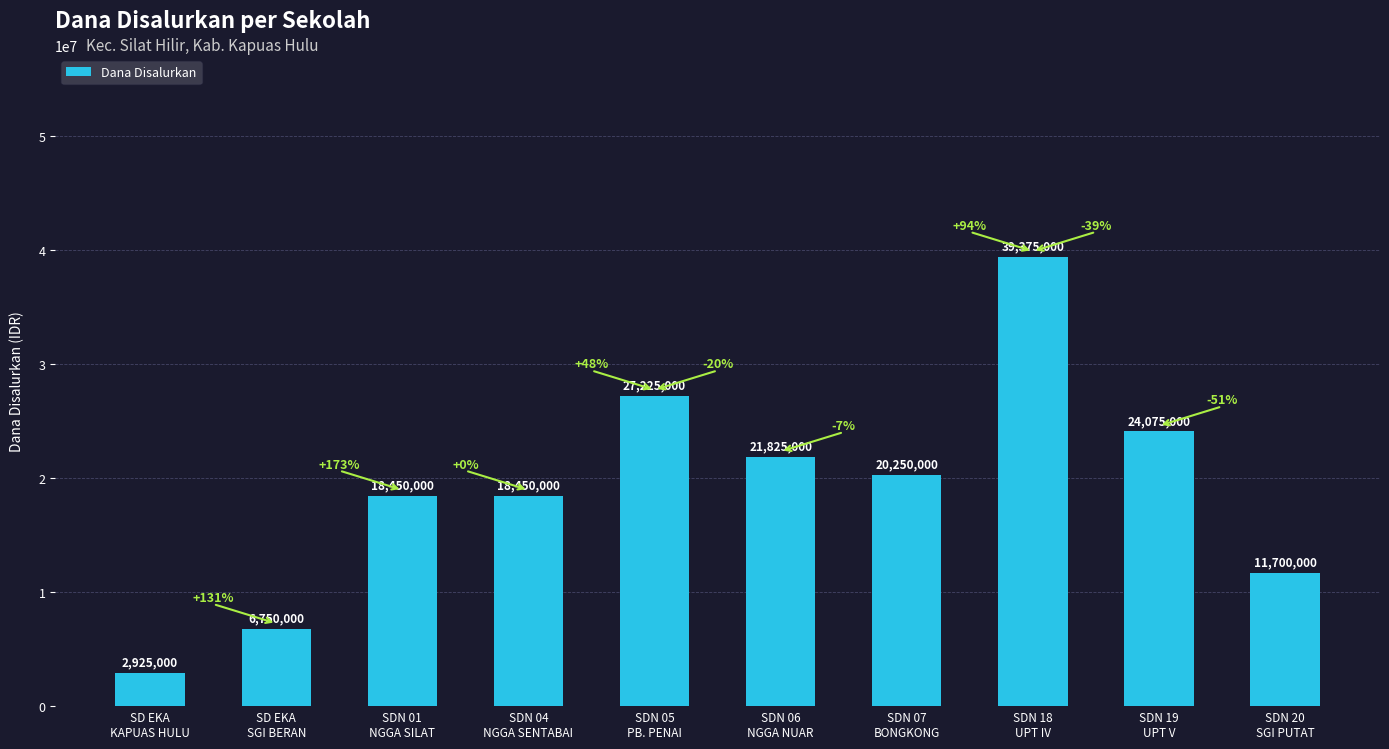

What is the smallest value displayed?

2925000